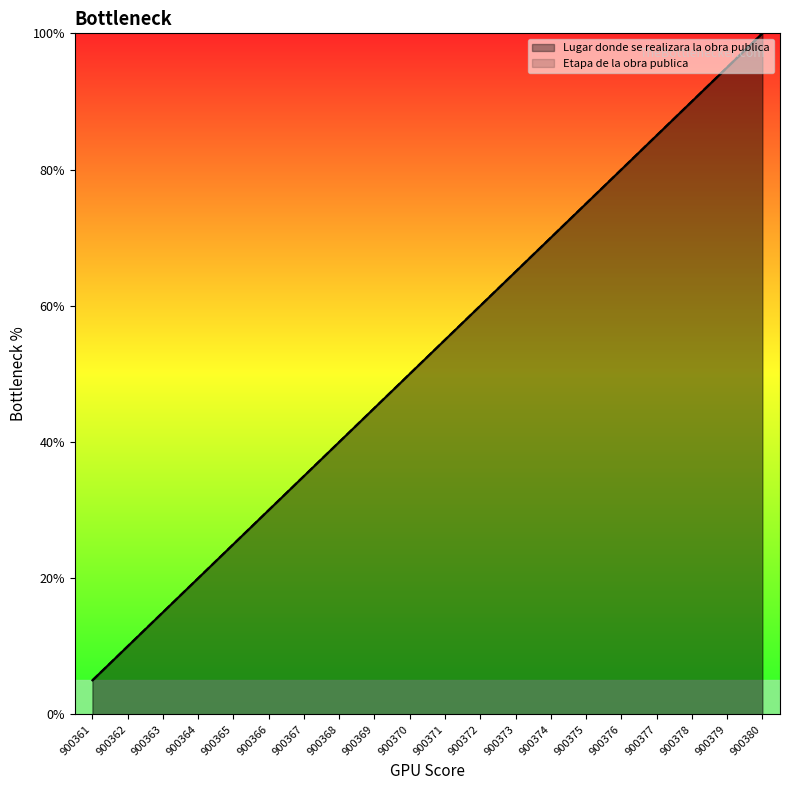

Which has a higher value, 900372 or 900376?

900376